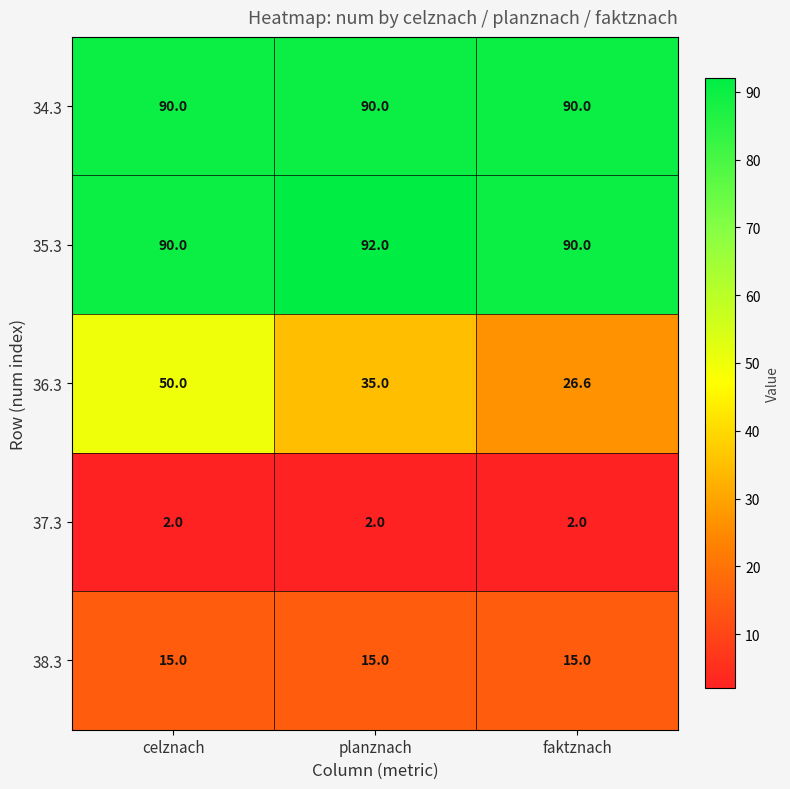

Reading left to right, transcribe all the data shown in this chart.

34.3: celznach=90.0	planznach=90.0	faktznach=90.0
35.3: celznach=90.0	planznach=92.0	faktznach=90.0
36.3: celznach=50.0	planznach=35.0	faktznach=26.6
37.3: celznach=2.0	planznach=2.0	faktznach=2.0
38.3: celznach=15.0	planznach=15.0	faktznach=15.0